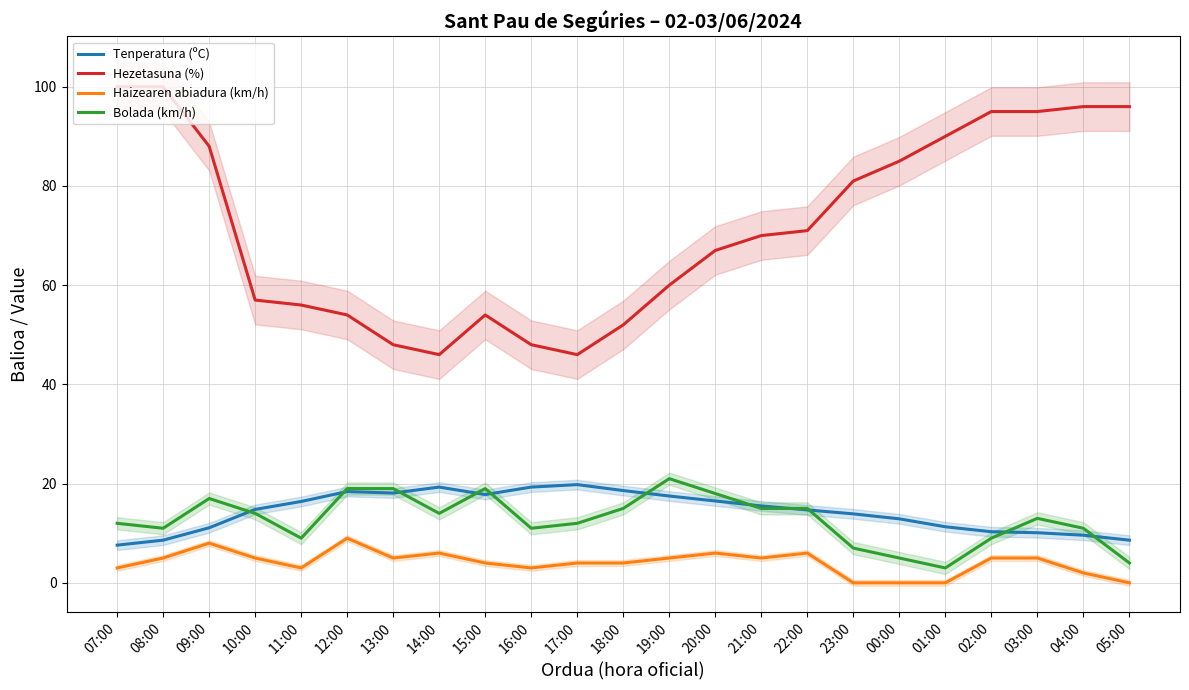

How many series are shown in this chart?

4